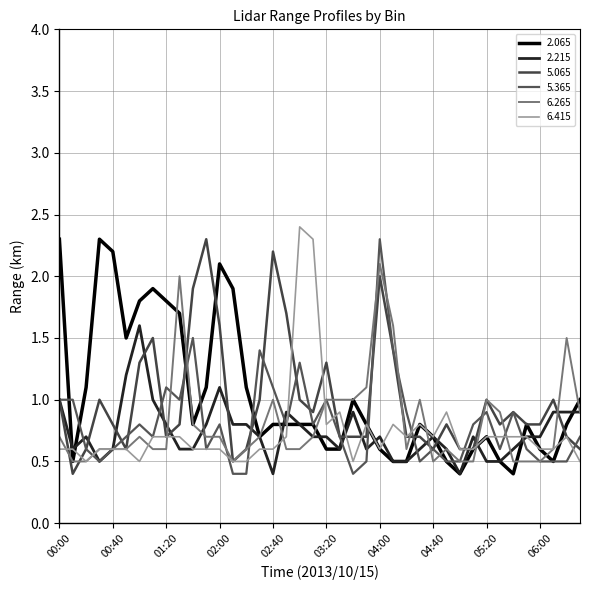

Reading left to right, what are all the values shown in this chart?

2.065: 00:00=2.3	00:10=0.5	00:20=1.1	00:30=2.3	00:40=2.2	00:50=1.5	01:00=1.8	01:10=1.9	01:20=1.8	01:30=1.7	01:40=0.8	01:50=1.1	02:00=2.1	02:10=1.9	02:20=1.1	02:30=0.7	02:40=0.8	02:50=0.8	03:00=0.8	03:10=0.8	03:20=0.6	03:30=0.6	03:40=1.0	03:50=0.8	04:00=0.6	04:10=0.5	04:20=0.5	04:30=0.8	04:40=0.7	04:50=0.5	05:00=0.4	05:10=0.6	05:20=0.7	05:30=0.5	05:40=0.4	05:50=0.8	06:00=0.6	06:10=0.5	06:20=0.8	06:30=1.0
2.215: 00:00=1.0	00:10=0.6	00:20=0.7	00:30=0.5	00:40=0.6	00:50=1.2	01:00=1.6	01:10=1.0	01:20=0.8	01:30=0.6	01:40=0.6	01:50=0.8	02:00=1.1	02:10=0.8	02:20=0.8	02:30=0.7	02:40=0.4	02:50=0.9	03:00=0.8	03:10=0.7	03:20=0.7	03:30=0.6	03:40=0.9	03:50=0.6	04:00=0.7	04:10=0.5	04:20=0.5	04:30=0.6	04:40=0.7	04:50=0.6	05:00=0.4	05:10=0.7	05:20=0.5	05:30=0.5	05:40=0.6	05:50=0.7	06:00=0.7	06:10=0.9	06:20=0.9	06:30=0.9
5.065: 00:00=1.0	00:10=0.4	00:20=0.6	00:30=1.0	00:40=0.8	00:50=0.6	01:00=1.3	01:10=1.5	01:20=0.7	01:30=0.8	01:40=1.9	01:50=2.3	02:00=1.6	02:10=0.5	02:20=0.6	02:30=1.0	02:40=2.2	02:50=1.7	03:00=1.0	03:10=0.9	03:20=1.3	03:30=0.7	03:40=0.7	03:50=0.7	04:00=2.0	04:10=1.4	04:20=0.7	04:30=0.7	04:40=0.6	04:50=0.8	05:00=0.6	05:10=0.6	05:20=1.0	05:30=0.8	05:40=0.9	05:50=0.8	06:00=0.8	06:10=1.0	06:20=0.7	06:30=0.6
5.365: 00:00=1.0	00:10=1.0	00:20=0.6	00:30=0.5	00:40=0.6	00:50=0.7	01:00=0.8	01:10=0.7	01:20=1.1	01:30=1.0	01:40=1.5	01:50=0.6	02:00=0.8	02:10=0.4	02:20=0.4	02:30=1.4	02:40=1.1	02:50=0.8	03:00=1.3	03:10=0.8	03:20=1.0	03:30=0.7	03:40=0.4	03:50=0.5	04:00=2.3	04:10=1.4	04:20=0.9	04:30=0.5	04:40=0.6	04:50=0.5	05:00=0.5	05:10=0.8	05:20=0.9	05:30=0.6	05:40=0.9	05:50=0.6	06:00=0.5	06:10=0.5	06:20=0.5	06:30=0.7
6.265: 00:00=0.7	00:10=0.5	00:20=0.5	00:30=0.6	00:40=0.6	00:50=0.6	01:00=0.7	01:10=0.6	01:20=0.6	01:30=2.0	01:40=0.8	01:50=0.7	02:00=0.7	02:10=0.5	02:20=0.6	02:30=0.7	02:40=1.0	02:50=0.6	03:00=0.6	03:10=0.7	03:20=1.0	03:30=1.0	03:40=1.0	03:50=1.1	04:00=2.1	04:10=1.6	04:20=0.6	04:30=1.0	04:40=0.5	04:50=0.6	05:00=0.5	05:10=0.5	05:20=1.0	05:30=0.9	05:40=0.5	05:50=0.5	06:00=0.5	06:10=0.6	06:20=1.5	06:30=0.9
6.415: 00:00=0.6	00:10=0.6	00:20=0.5	00:30=0.6	00:40=0.6	00:50=0.6	01:00=0.5	01:10=0.7	01:20=0.7	01:30=0.7	01:40=0.6	01:50=0.6	02:00=0.6	02:10=0.5	02:20=0.5	02:30=0.6	02:40=0.6	02:50=0.7	03:00=2.4	03:10=2.3	03:20=0.8	03:30=0.9	03:40=0.5	03:50=0.8	04:00=0.6	04:10=0.8	04:20=0.7	04:30=0.8	04:40=0.7	04:50=0.9	05:00=0.6	05:10=0.6	05:20=0.7	05:30=0.7	05:40=0.7	05:50=0.7	06:00=0.6	06:10=0.6	06:20=0.7	06:30=0.5